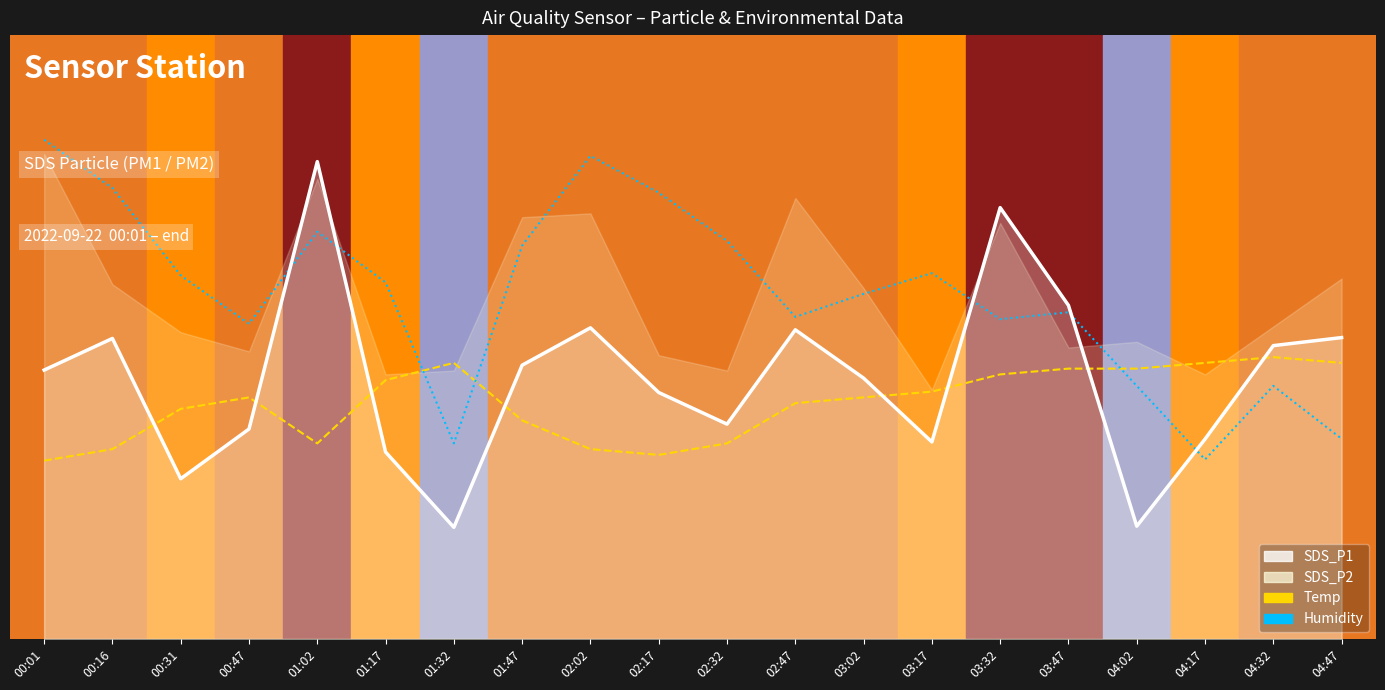

Which category has the highest value across all series?

00:01